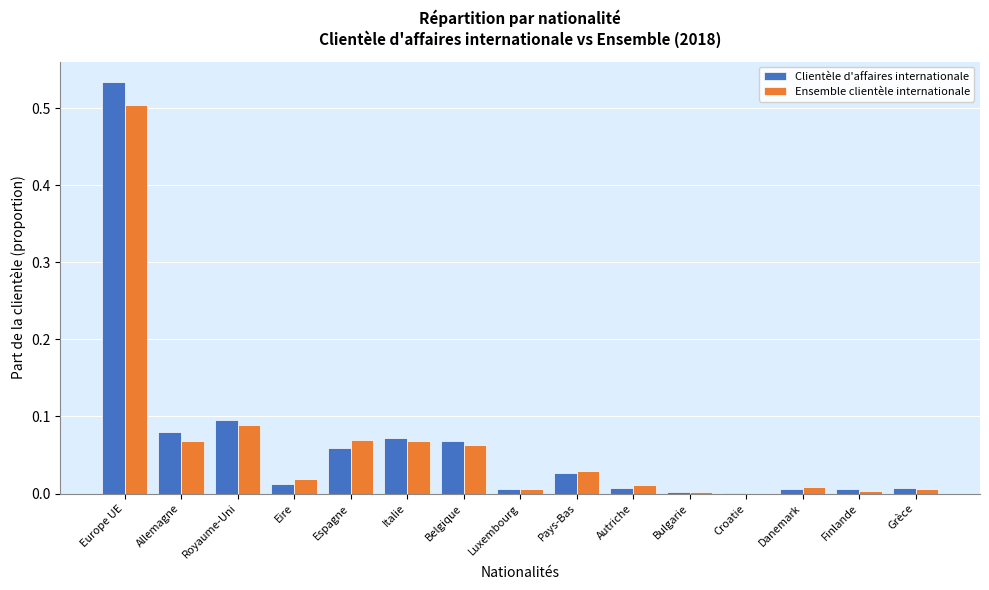

The Ensemble clientèle internationale series shows 0.0 at Pays-Bas. True or false?

True